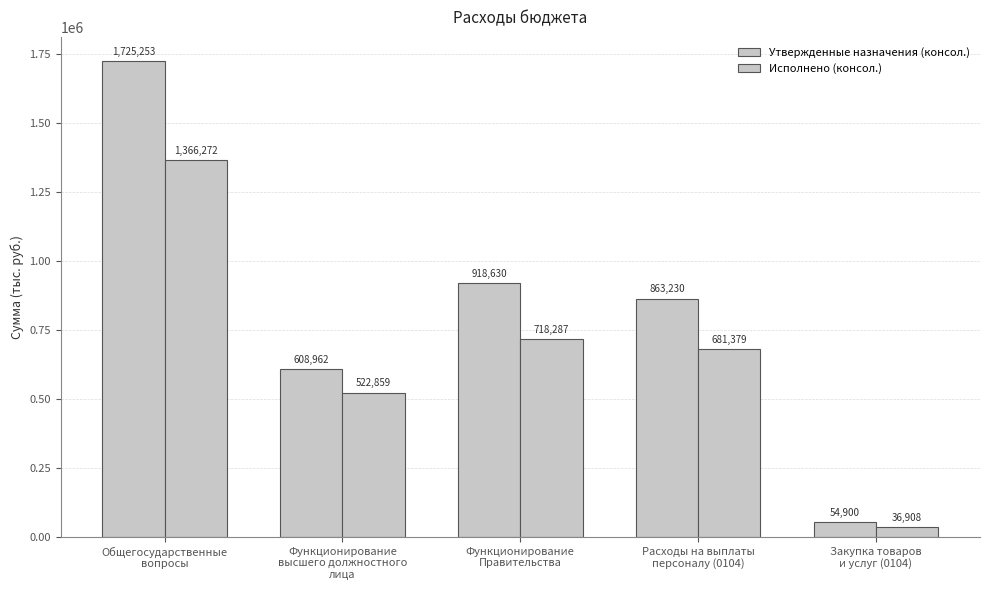

What is the value of the Утвержденные назначения (консол.) bar at the 3rd from the left?

918630.0